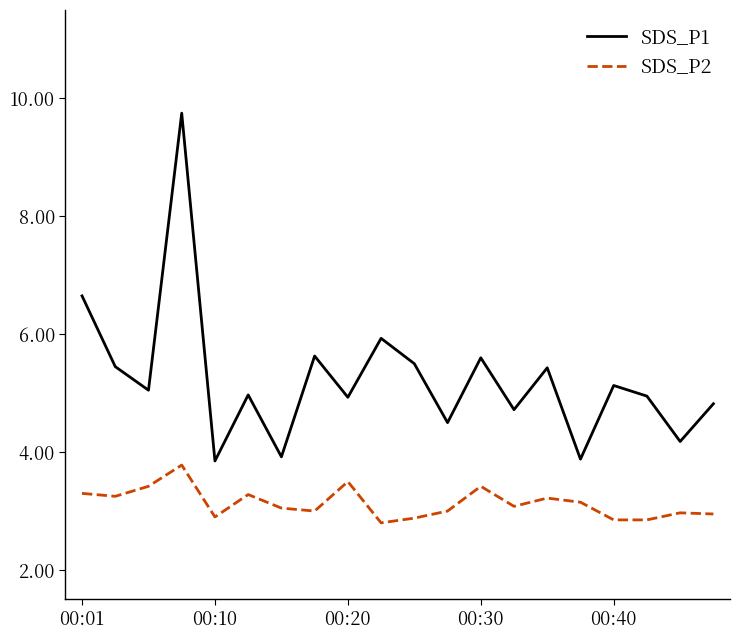

Which series has the largest range (max minus min)?

SDS_P1